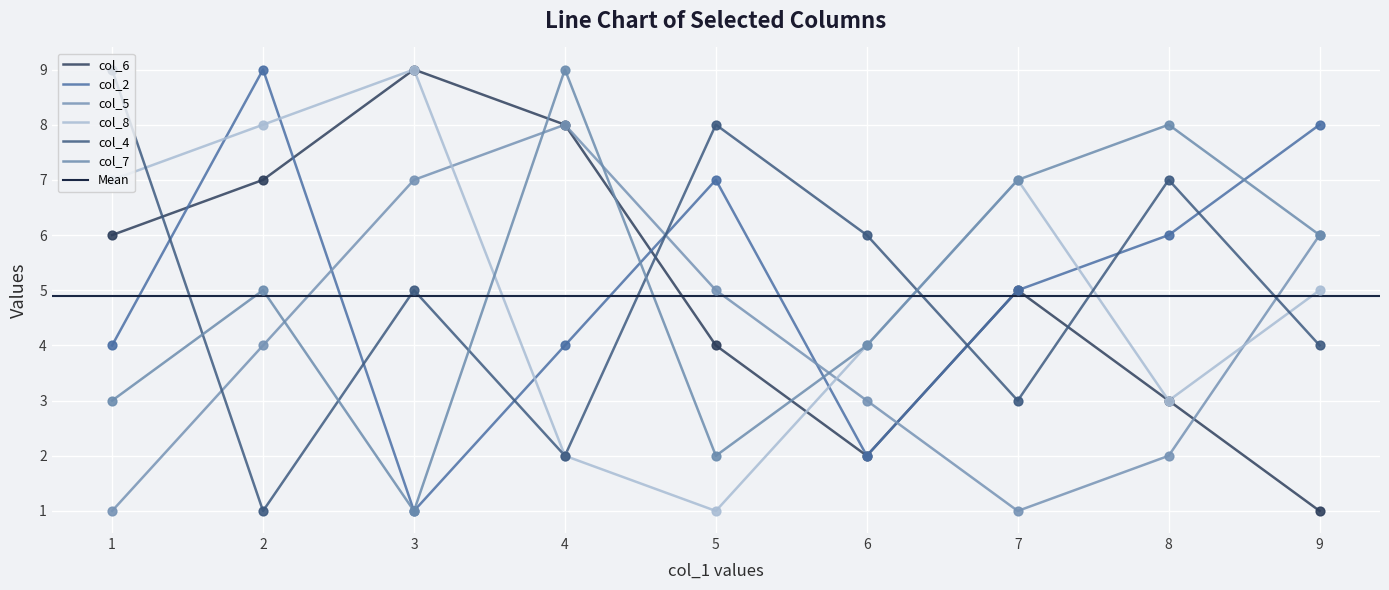

Which series has the largest total across all categories?

col_2